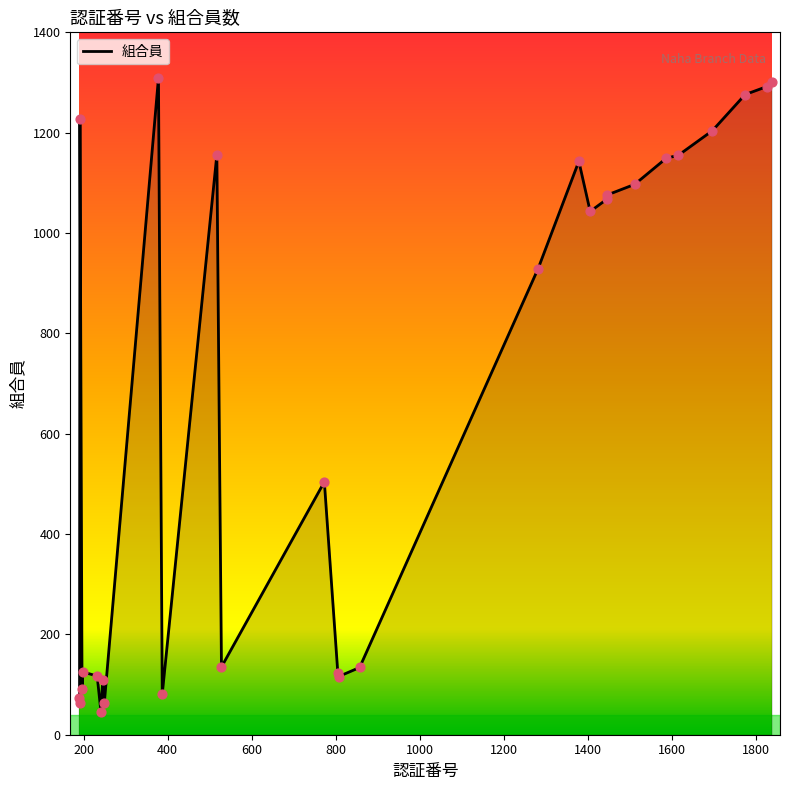

What is the difference between the maximum and minimum values?

1263